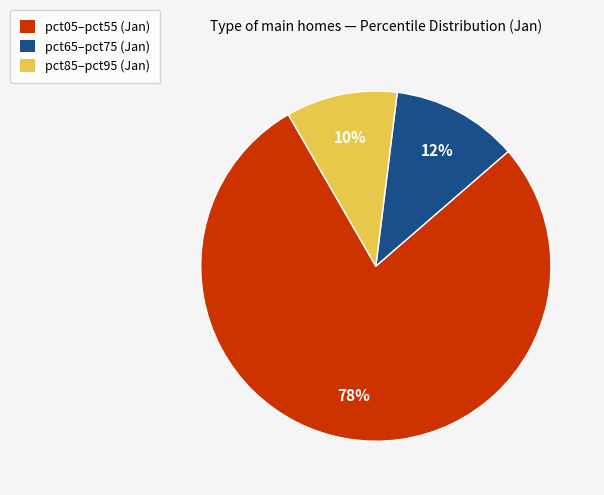

To the nearest percent, what percentage of the pie is pct85–pct95 (Jan)?

10%